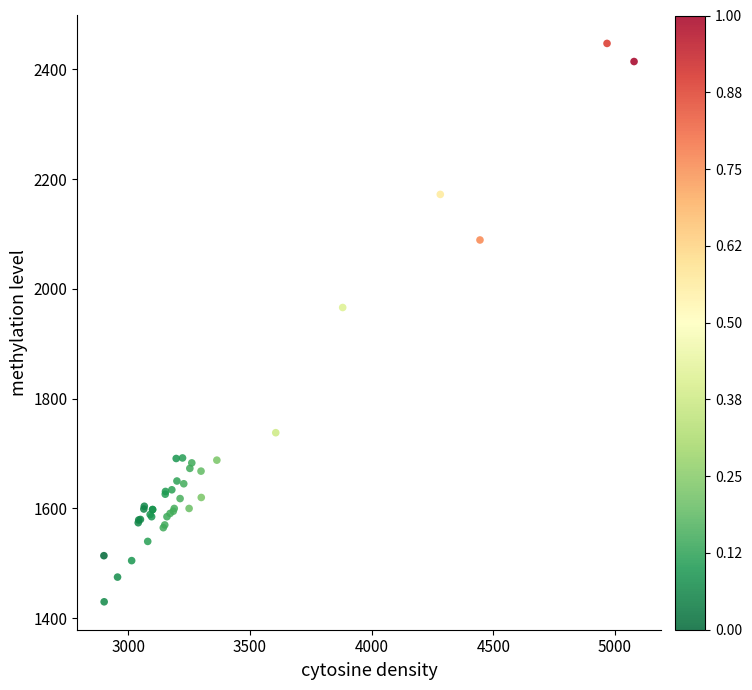

What Y value in the scatter plot is closest to 1938?

1966